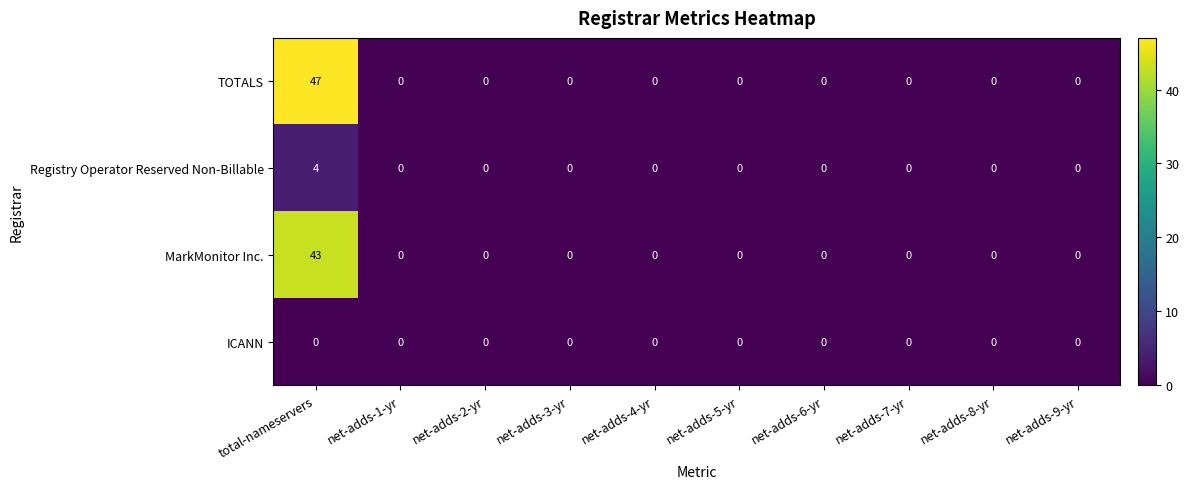

The MarkMonitor Inc. series shows -29 at net-adds-7-yr. True or false?

False